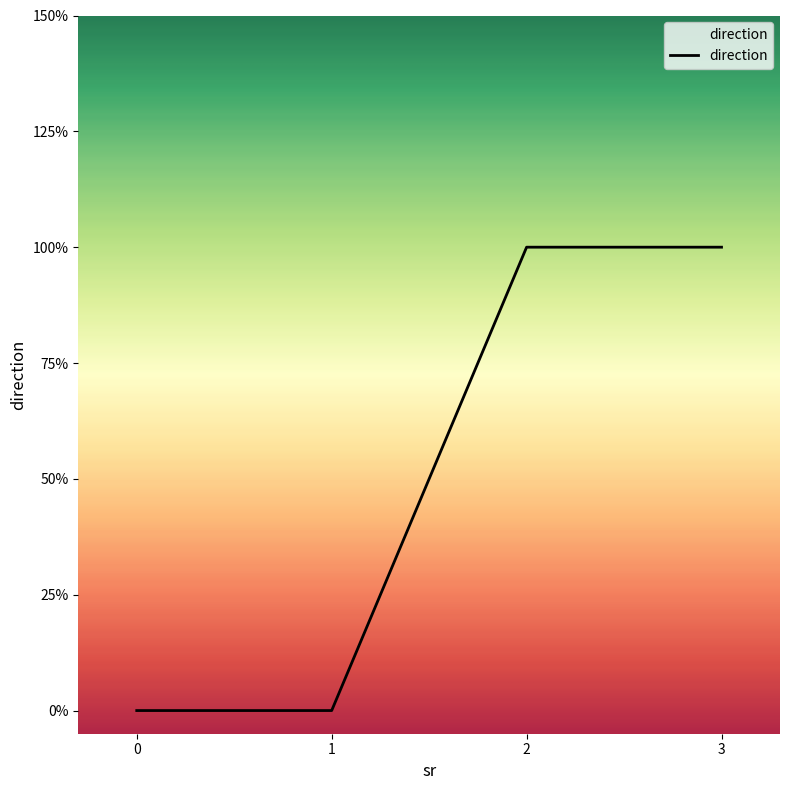

Is it true that the value at 3 is 1?

True